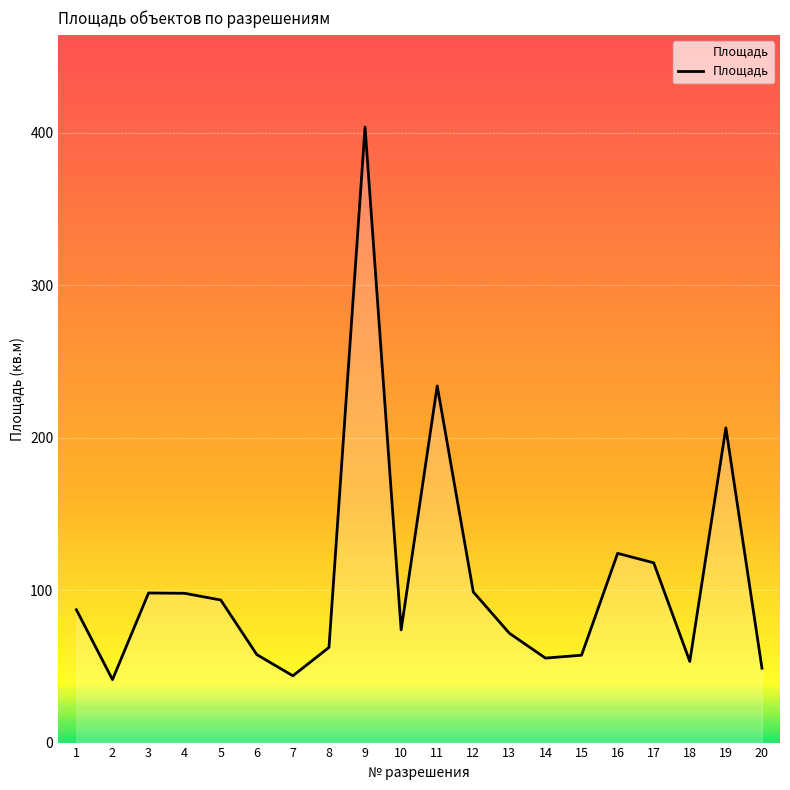

Which has a higher value, 2 or 12?

12